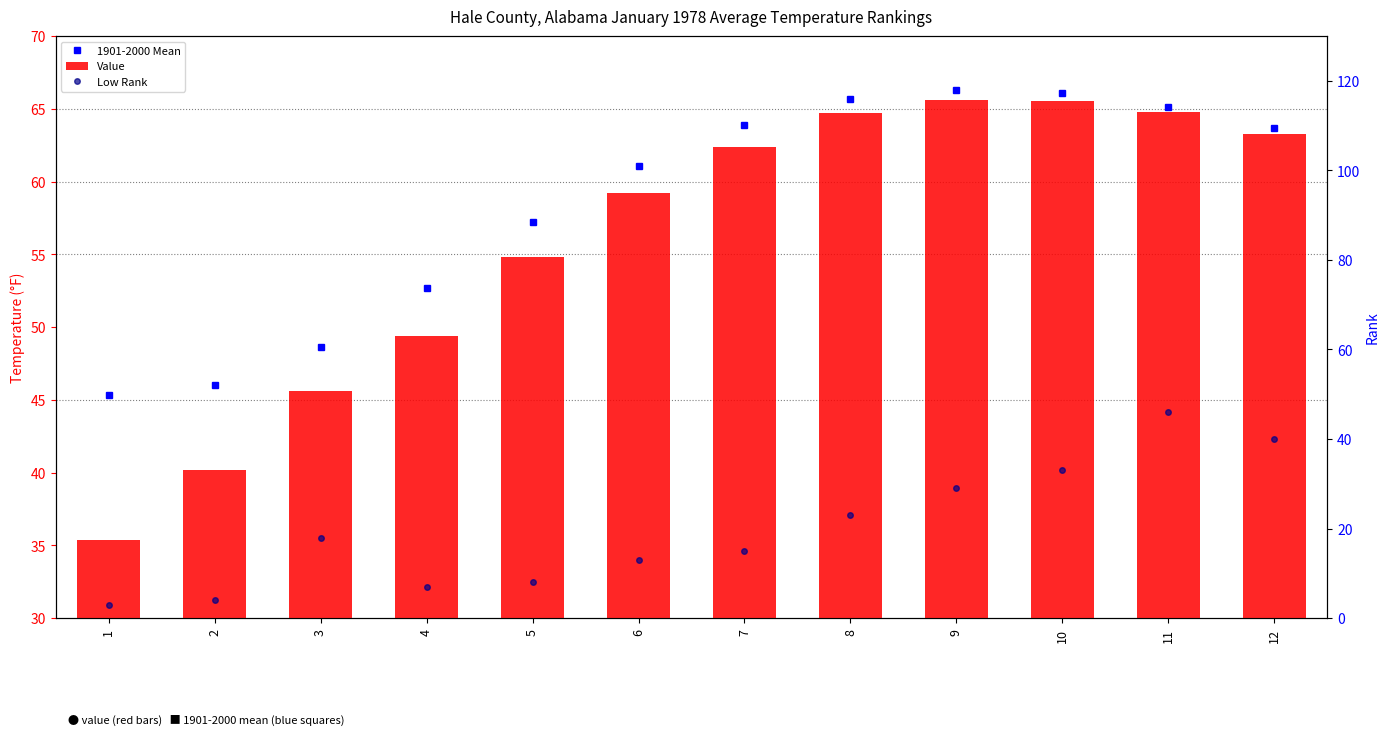

Reading left to right, list all the values displayed in this chart.

Value: 35.4	40.2	45.6	49.4	54.8	59.2	62.4	64.7	65.6	65.5	64.8	63.3
Low Rank: 3.0	4.0	18.0	7.0	8.0	13.0	15.0	23.0	29.0	33.0	46.0	40.0